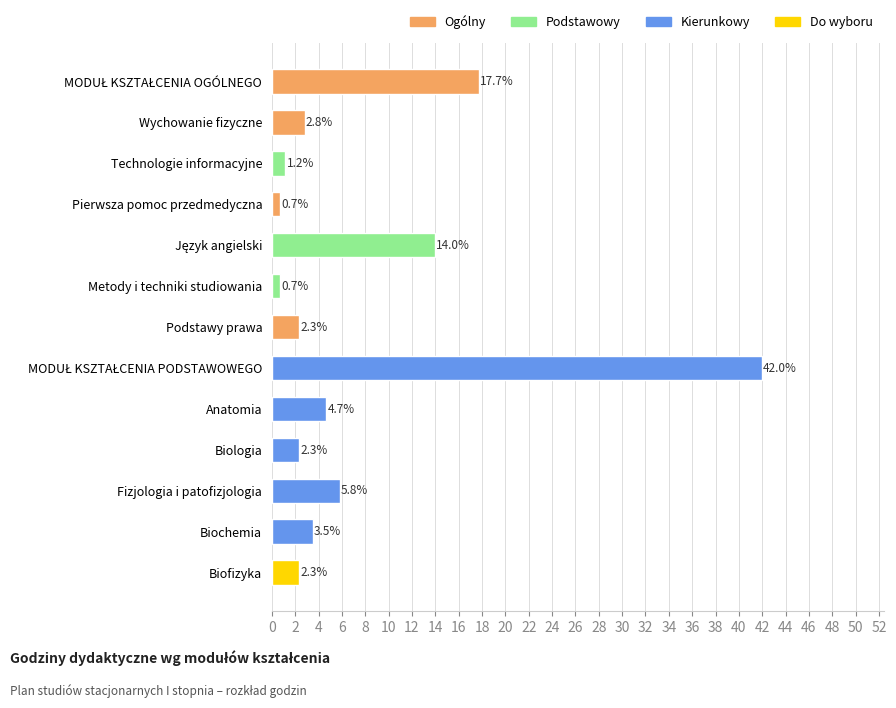

Reading top to bottom, transcribe all the data shown in this chart.

17.7	2.8	1.2	0.7	14.0	0.7	2.3	42.0	4.7	2.3	5.8	3.5	2.3